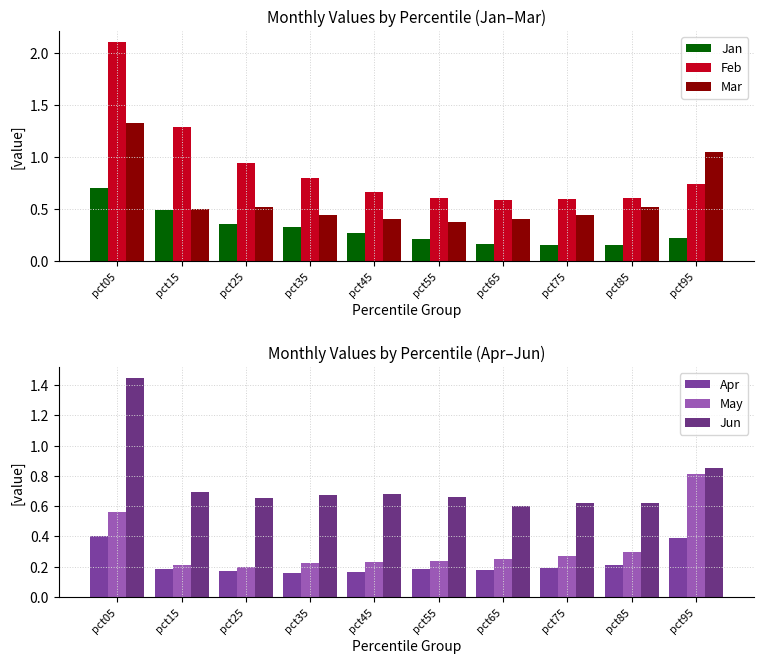

How many bars are there in total?

60